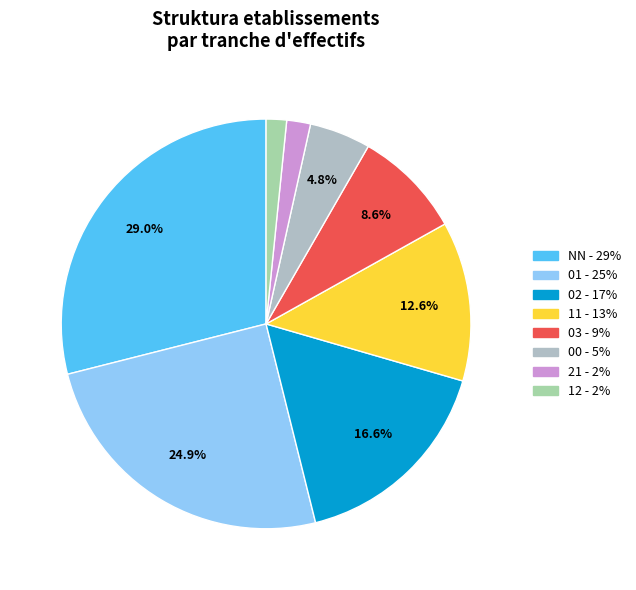

What percentage is NOT represented by 03?

91.4%